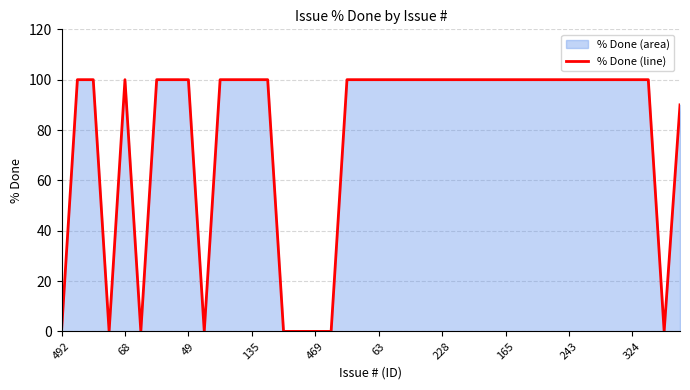

True or false: the data has more than 2 interior local peaks.

False